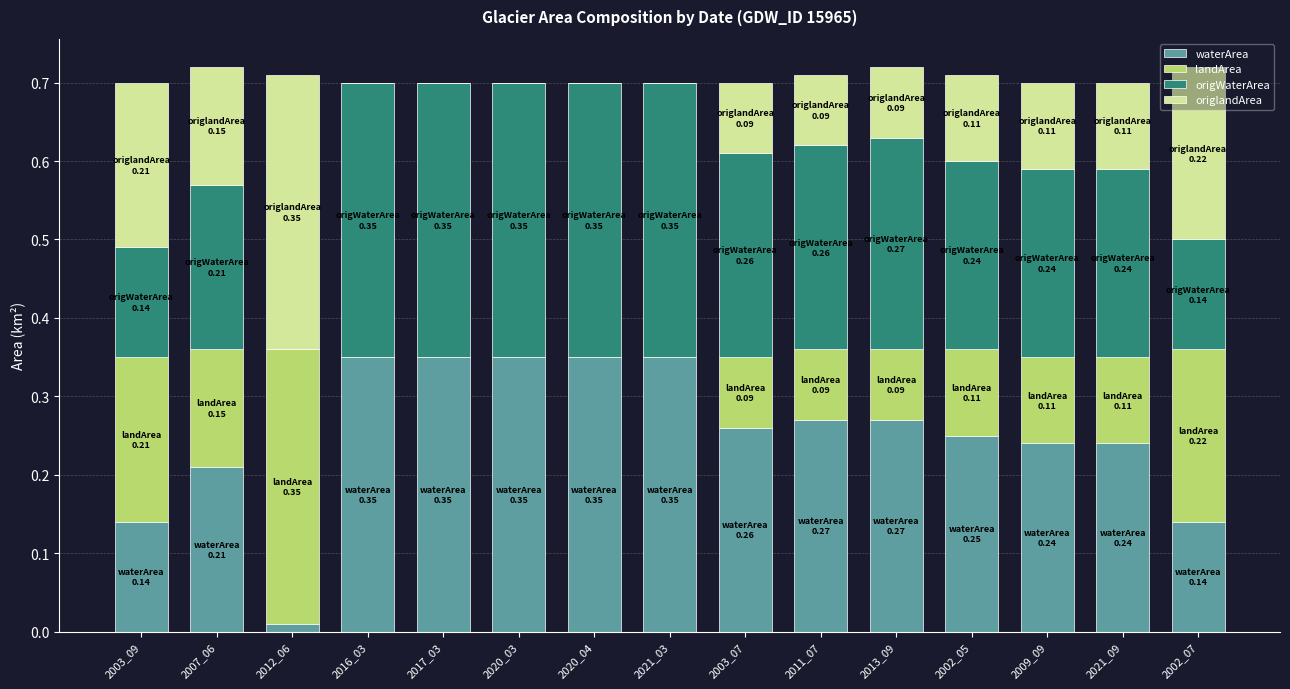

The waterArea series shows 0.1 at 2020_04. True or false?

False